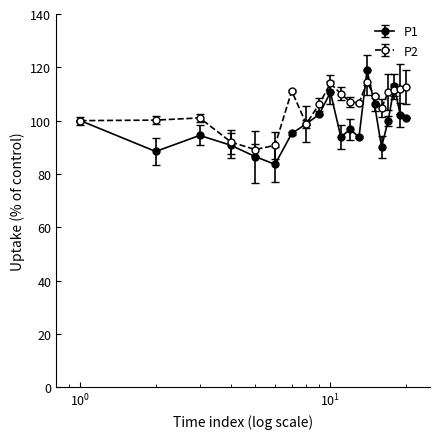

Which series has the largest range (max minus min)?

P1